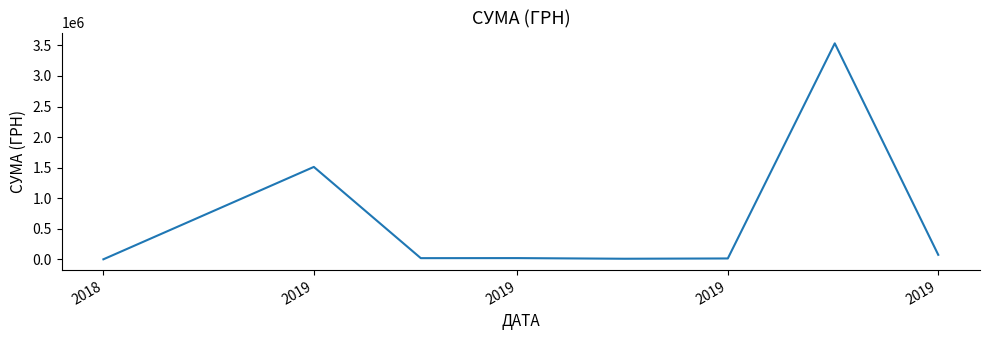

What is the maximum value shown in the chart?

3533553.8